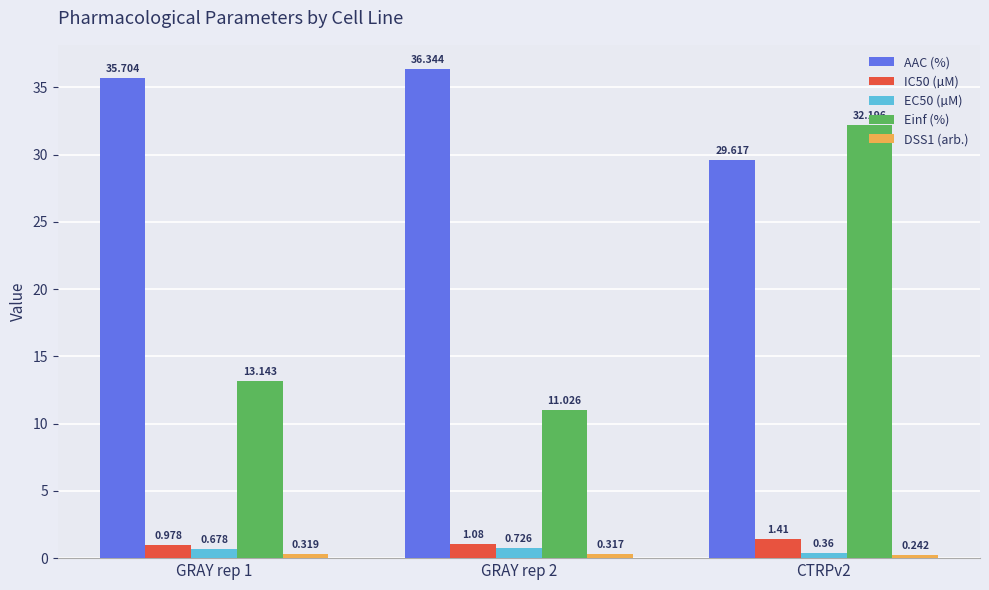

The Einf (%) series shows 13.1 at GRAY rep 1. True or false?

True